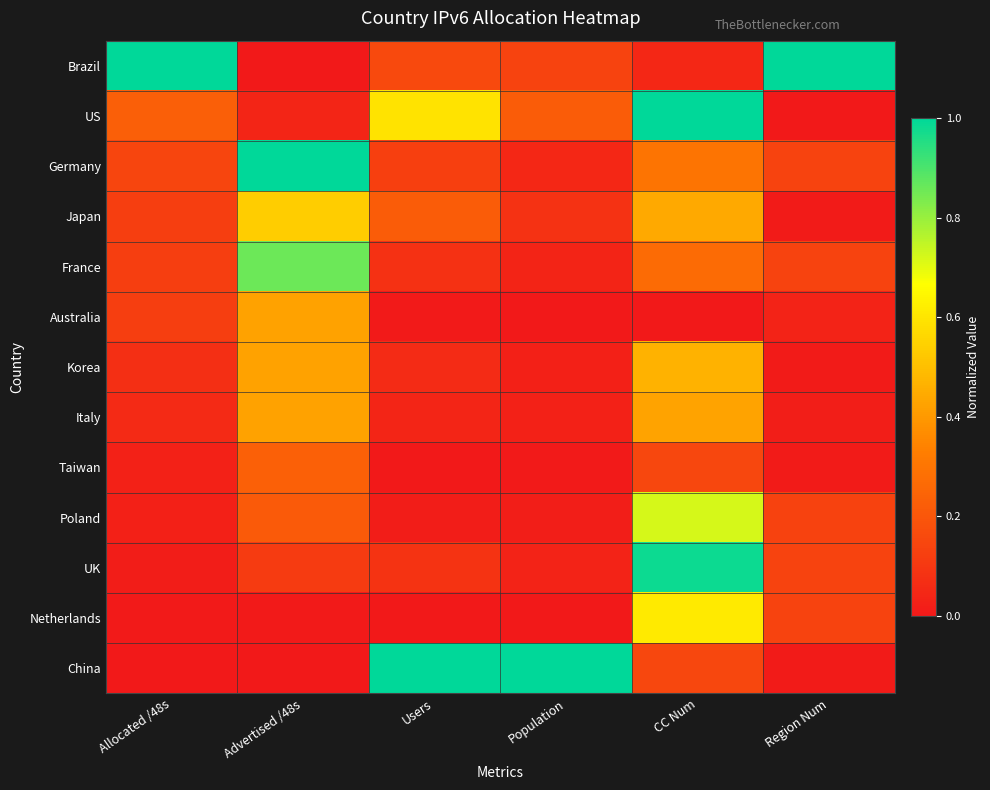

At which category does the chart reach its peak across all series?

Allocated /48s